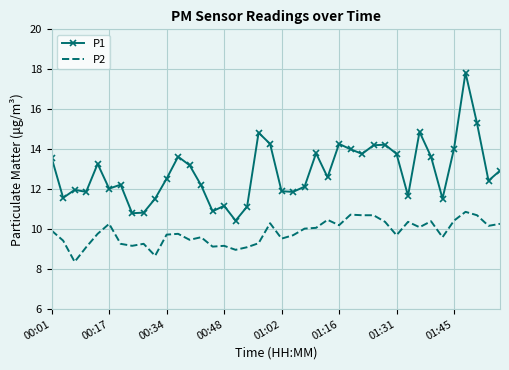

What is the difference between the maximum and minimum values in the P1 series?

7.4